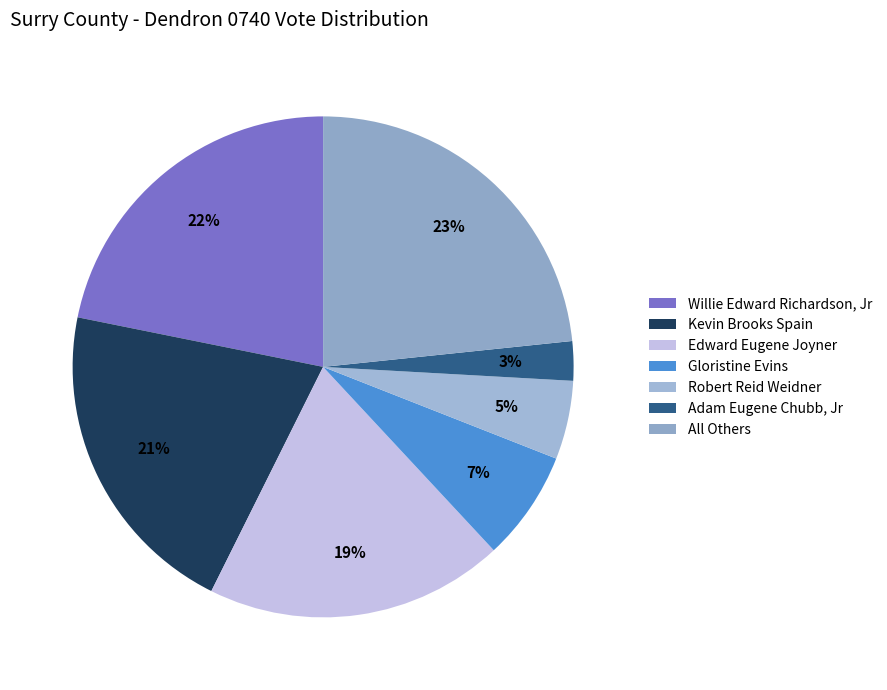

To the nearest percent, what is the average slice percentage?

14%